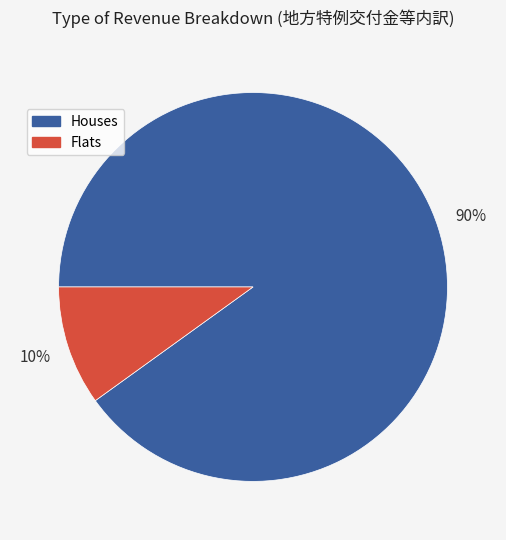

What is the largest slice in the pie chart?

Houses